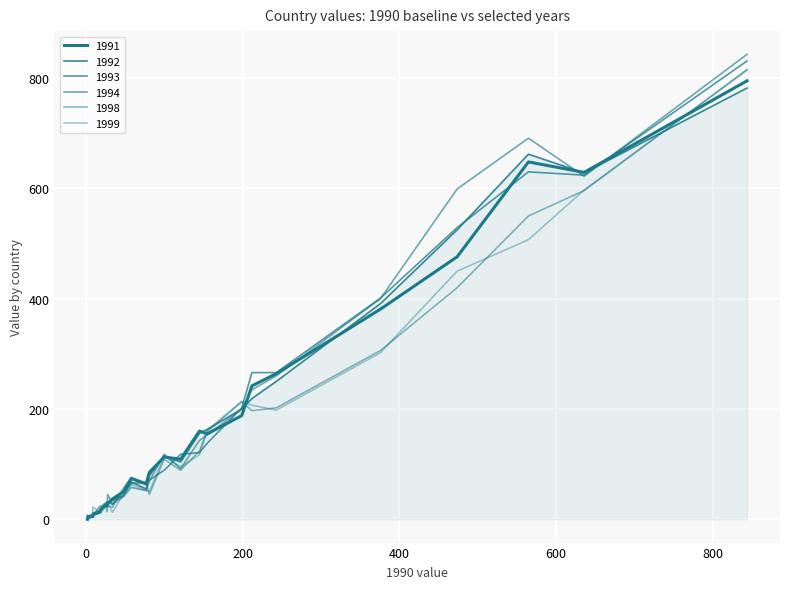

What are all the series names shown in the legend?

1991, 1992, 1993, 1994, 1998, 1999